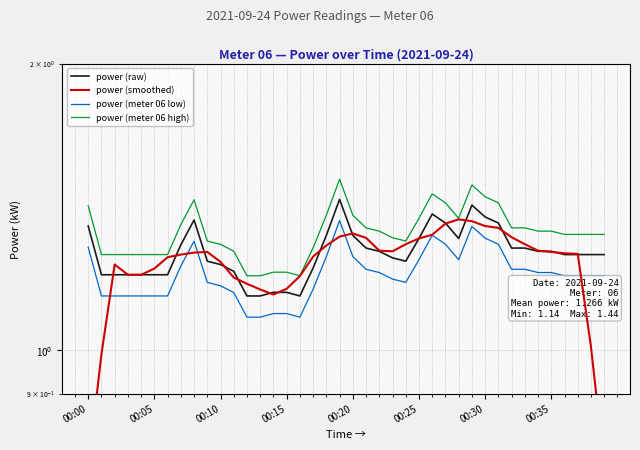

True or false: power (smoothed) has more than 0 interior local peaks.

True